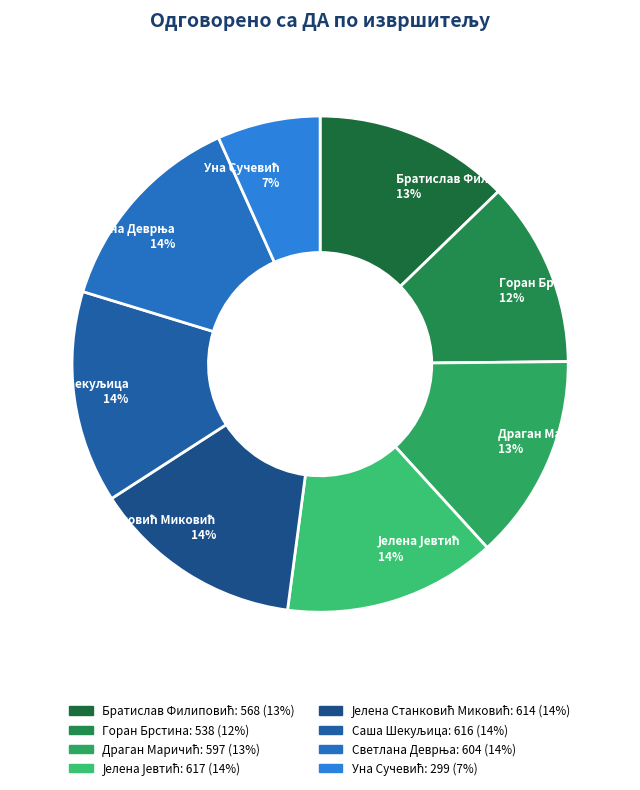

What percentage is the Горан Брстина 12% slice, to the nearest percent?

12%